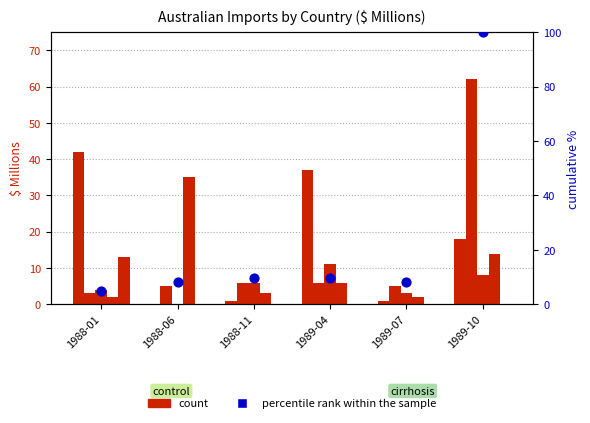

At which category is the sum across all series the highest?

1989-10